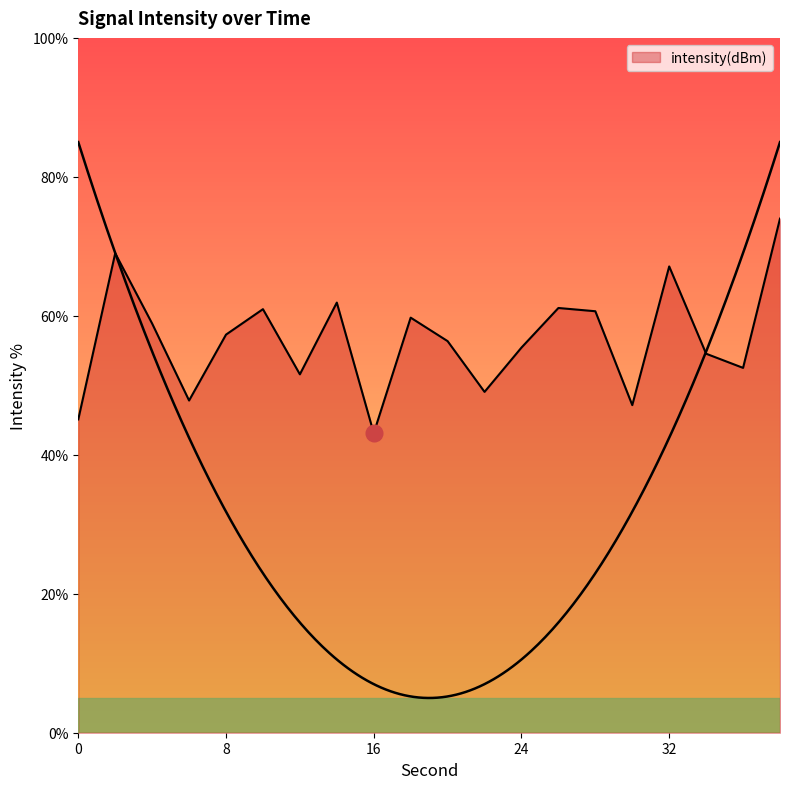

The value at 32 is 87.7. True or false?

False